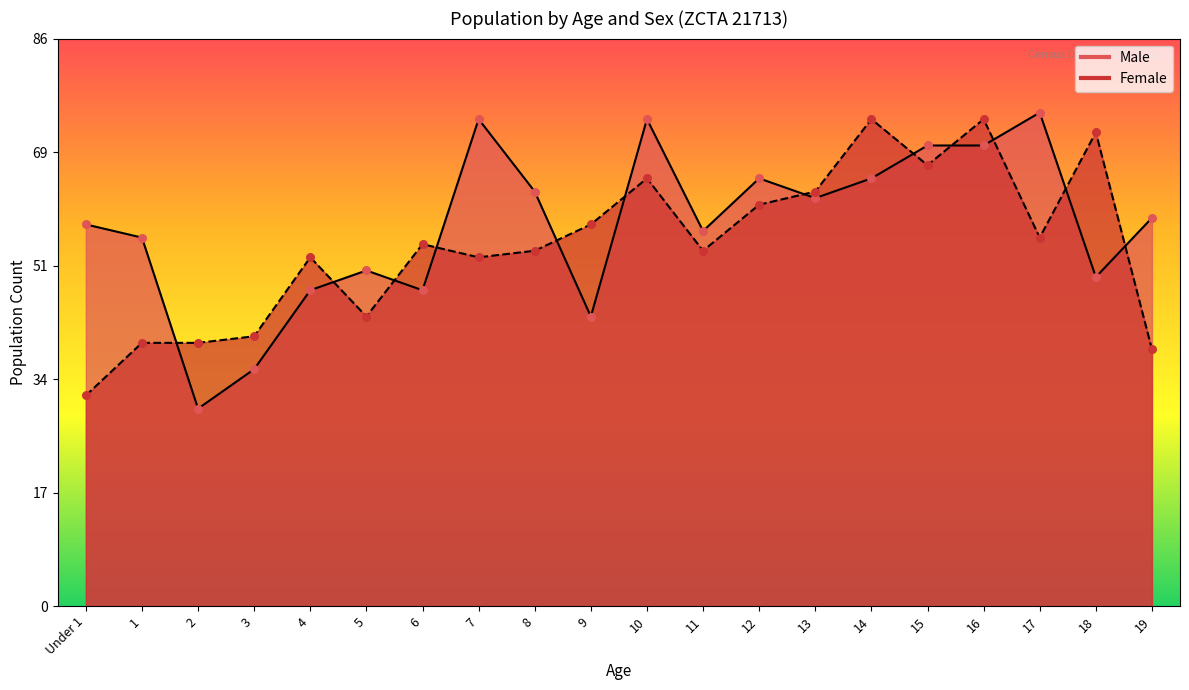

What are all the series names shown in the legend?

Male, Female